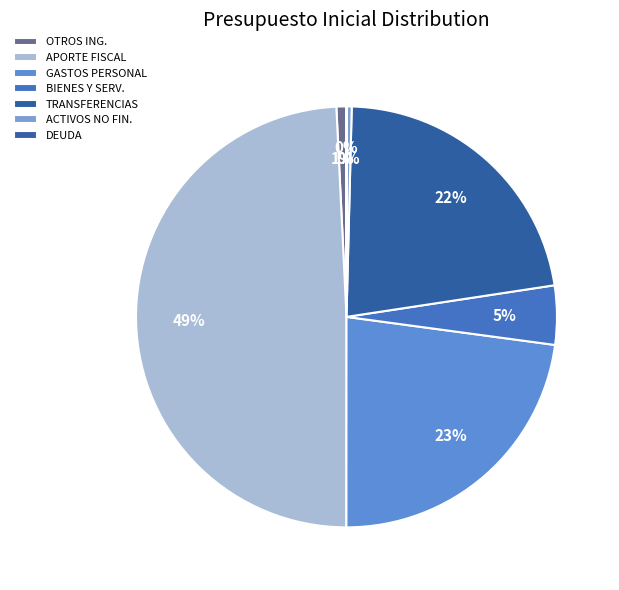

Is there any slice that represents more than half of the pie?

No